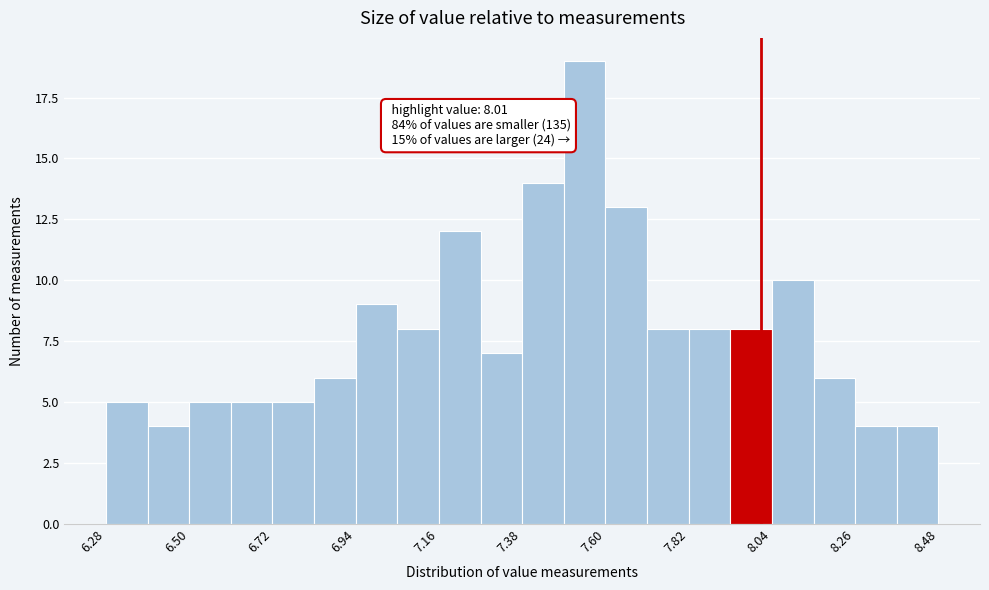

Around what value on the x-axis is the tallest bar? Give the approximate position of its centre, as read against the axis.

7.55